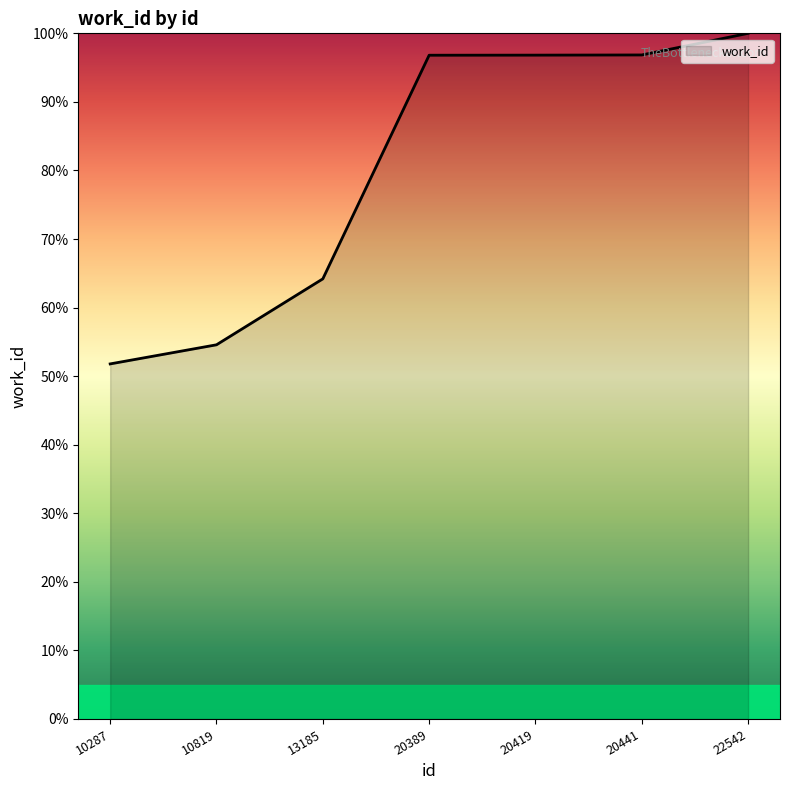

What is the minimum value shown in the chart?

51.8